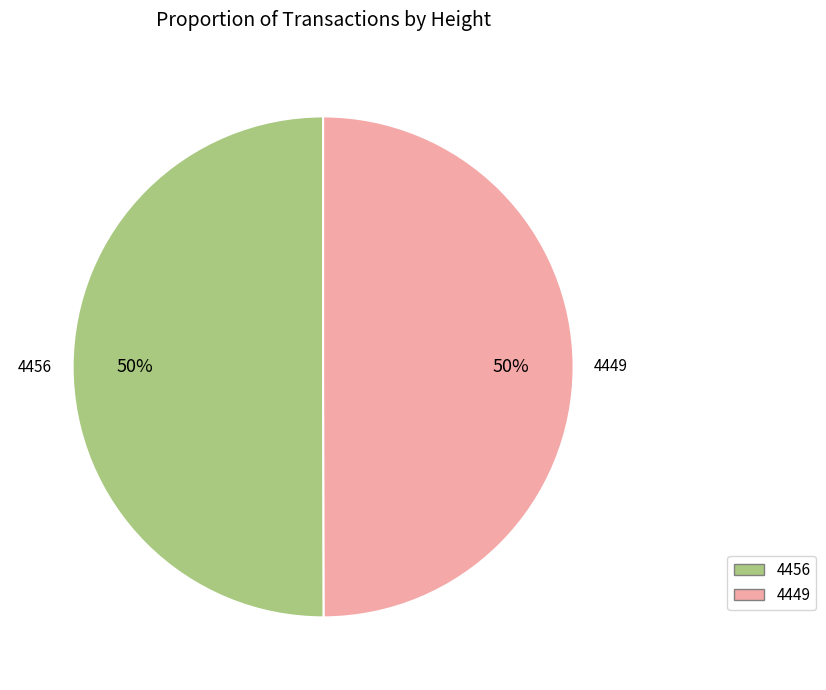

Is it true that 4456 is 63% of the pie?

False